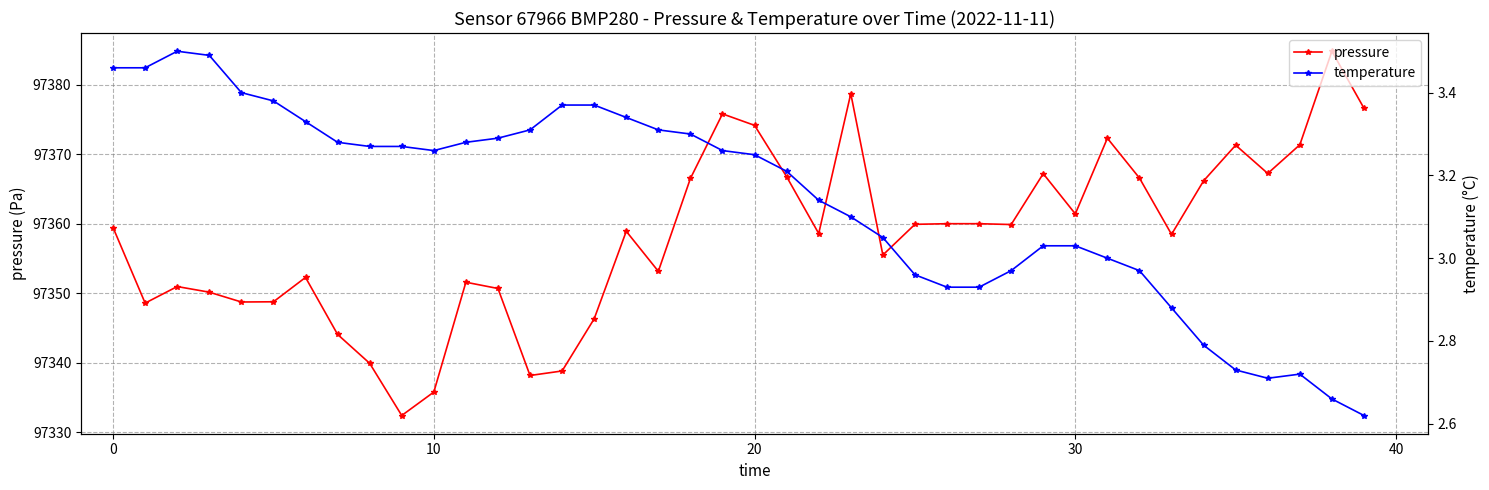

Is this an area chart (filled region under the line)?

No